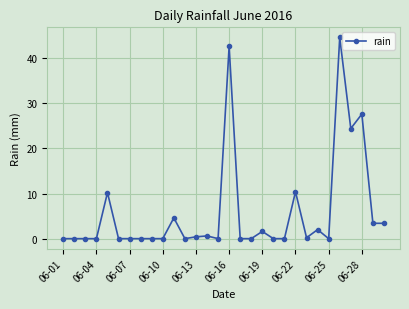

What is the greatest value displayed?

44.6